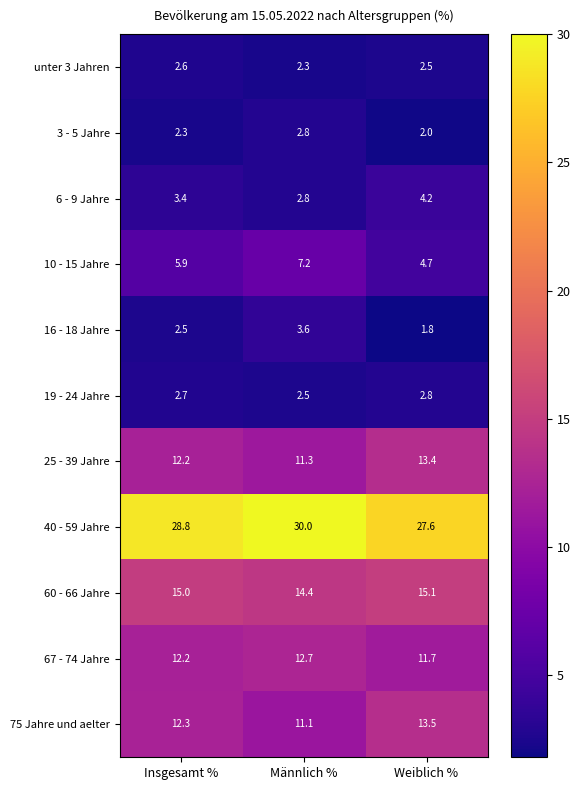

Which series has the widest spread of values?

10 - 15 Jahre